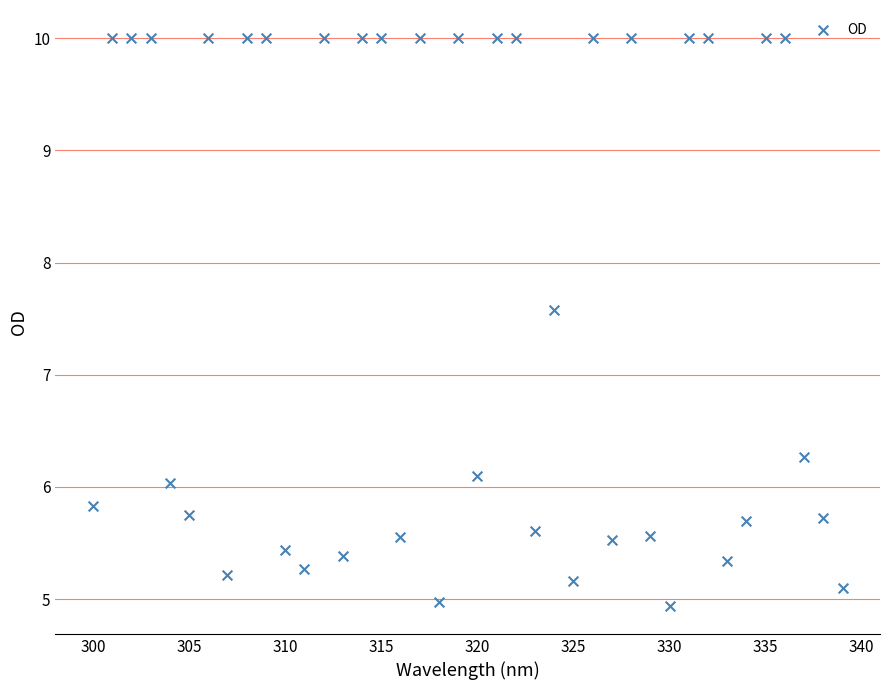

What is the range of Y values (max minus min)?

5.1